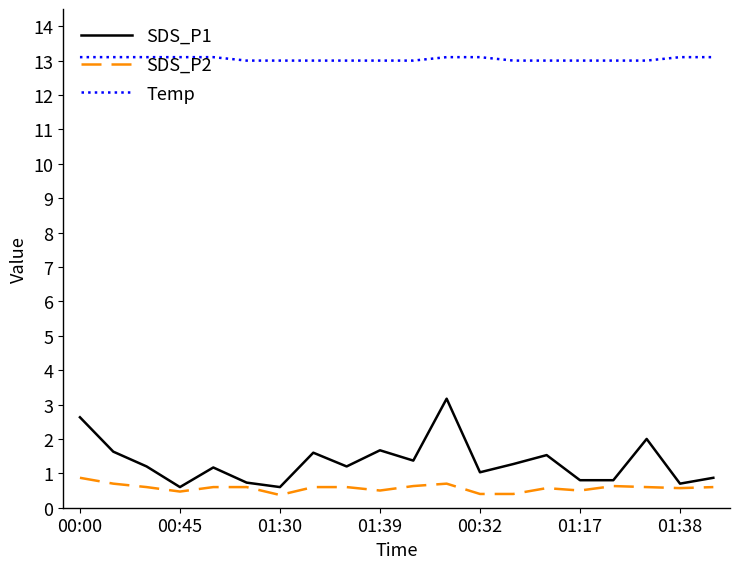

What is the average value of the SDS_P1 series?

1.3